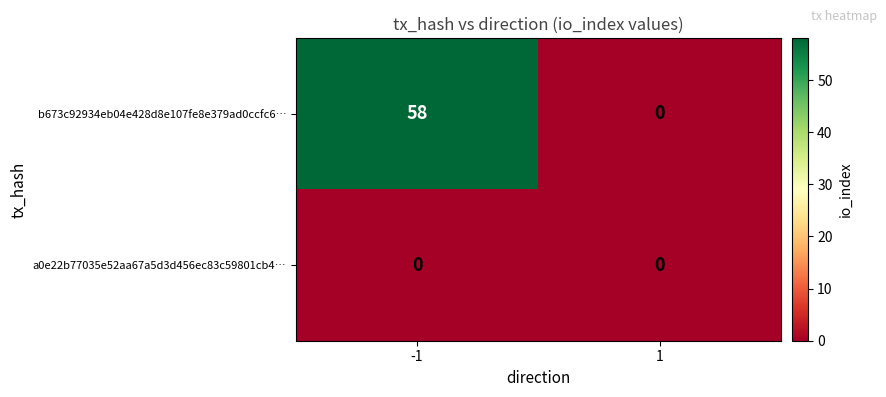

What is the average value of the b673c92934eb04e428d8e107fe8e379ad0ccfc6… series?

29